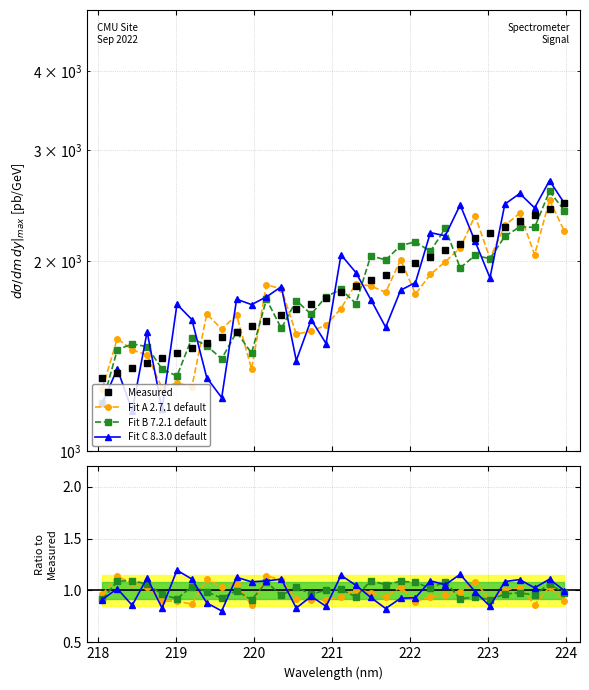

What are all the series names shown in the legend?

Measured, Fit A 2.7.1 default, Fit B 7.2.1 default, Fit C 8.3.0 default